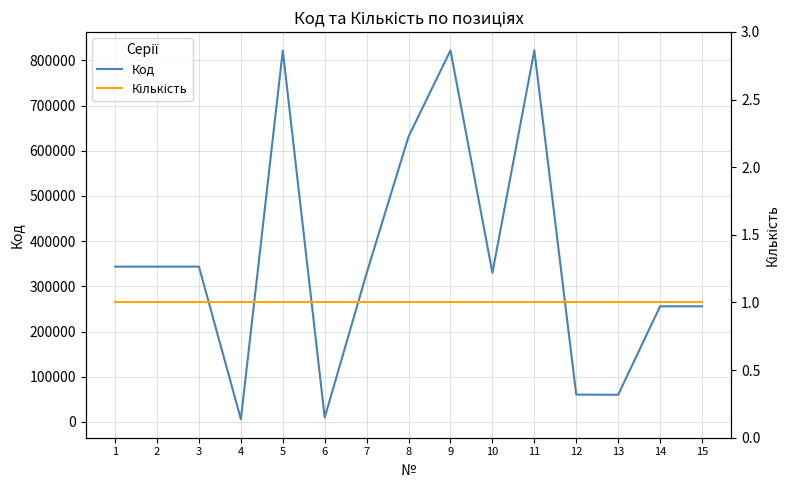

Is it true that Код equals 822250 at 11?

True